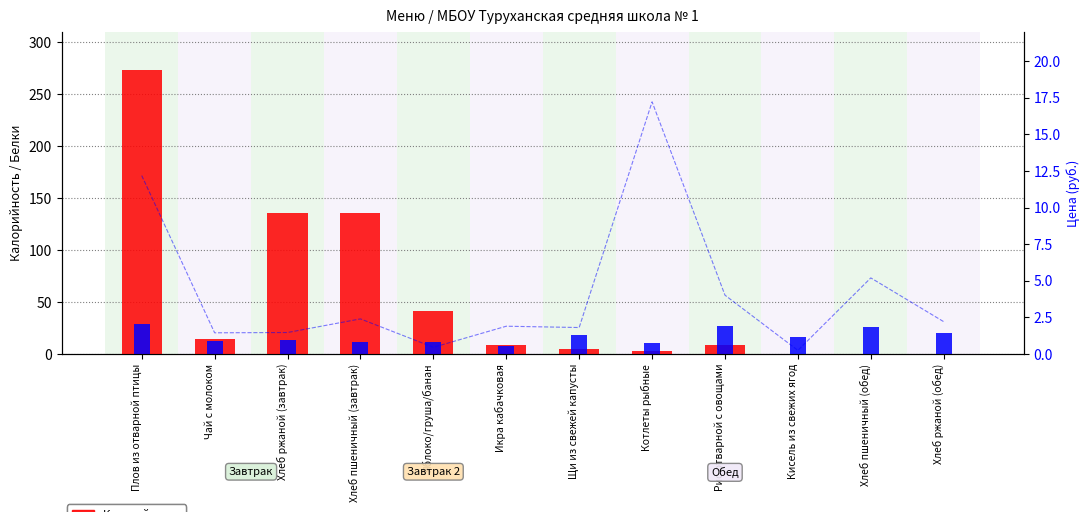

What is the difference between the maximum and minimum values in the Белки series?

21.2